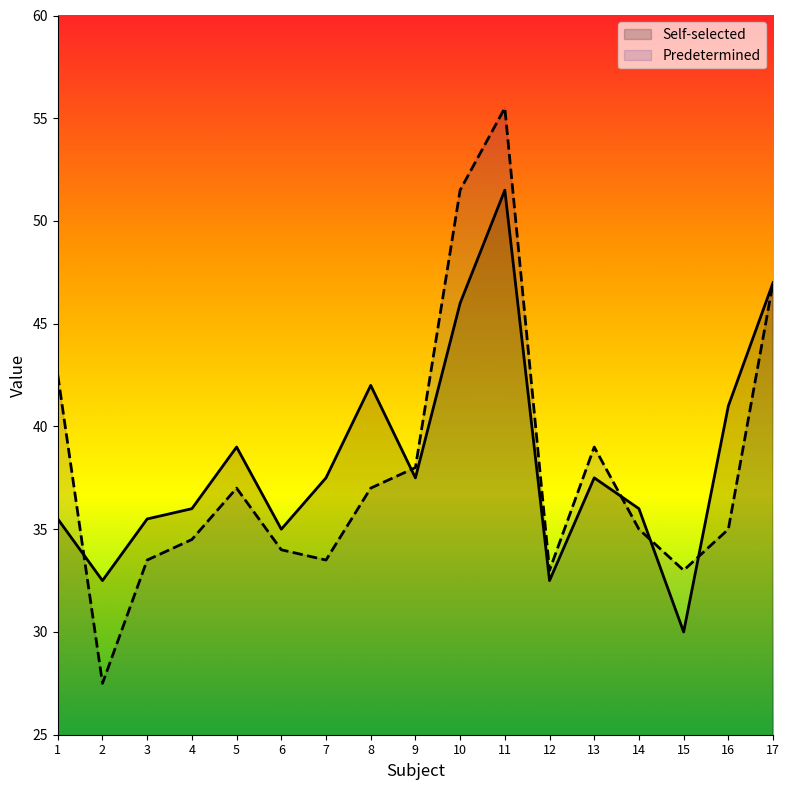

Rank the categories by Self-selected value from lowest to highest.

15, 2, 12, 6, 1, 3, 4, 14, 7, 9, 13, 5, 16, 8, 10, 17, 11